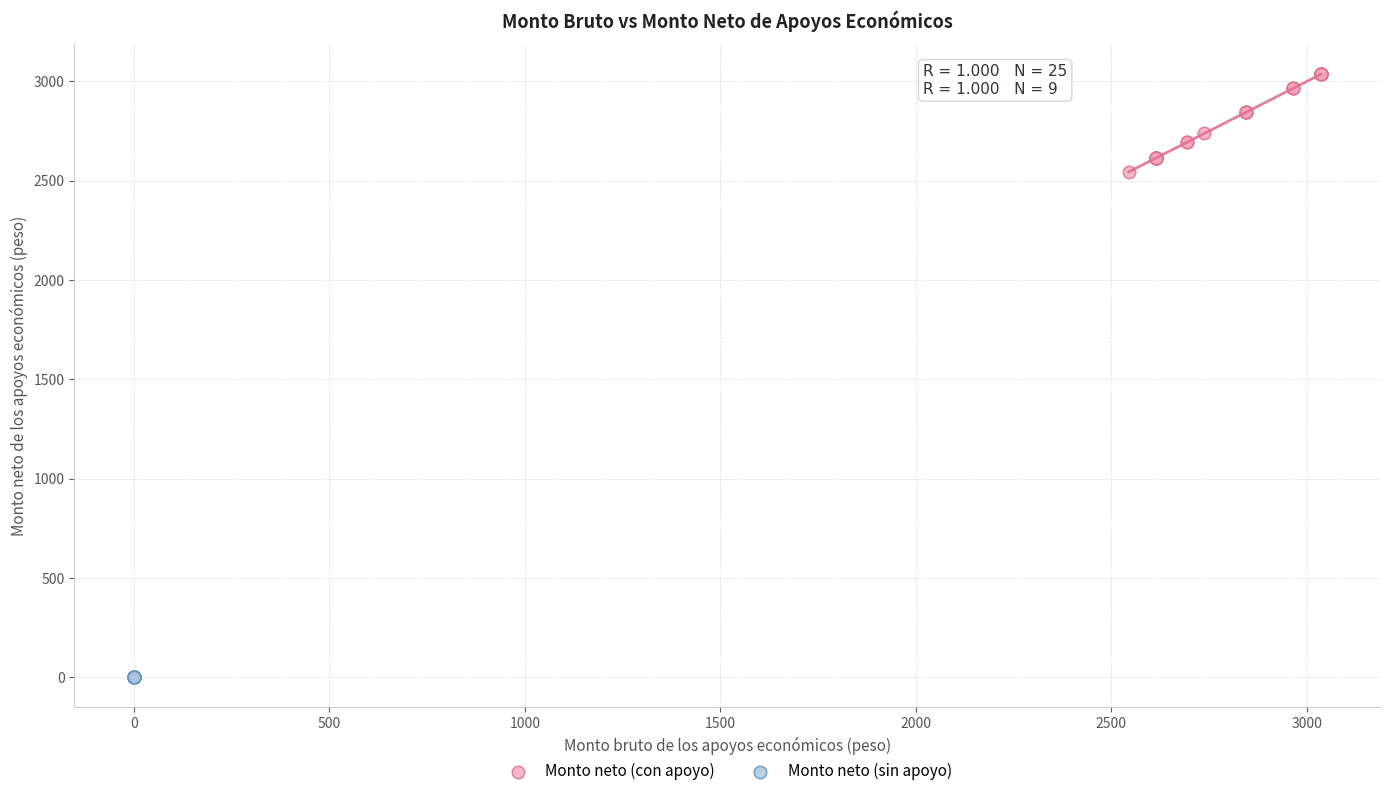

Which series reaches the maximum Y coordinate?

Monto neto (con apoyo)